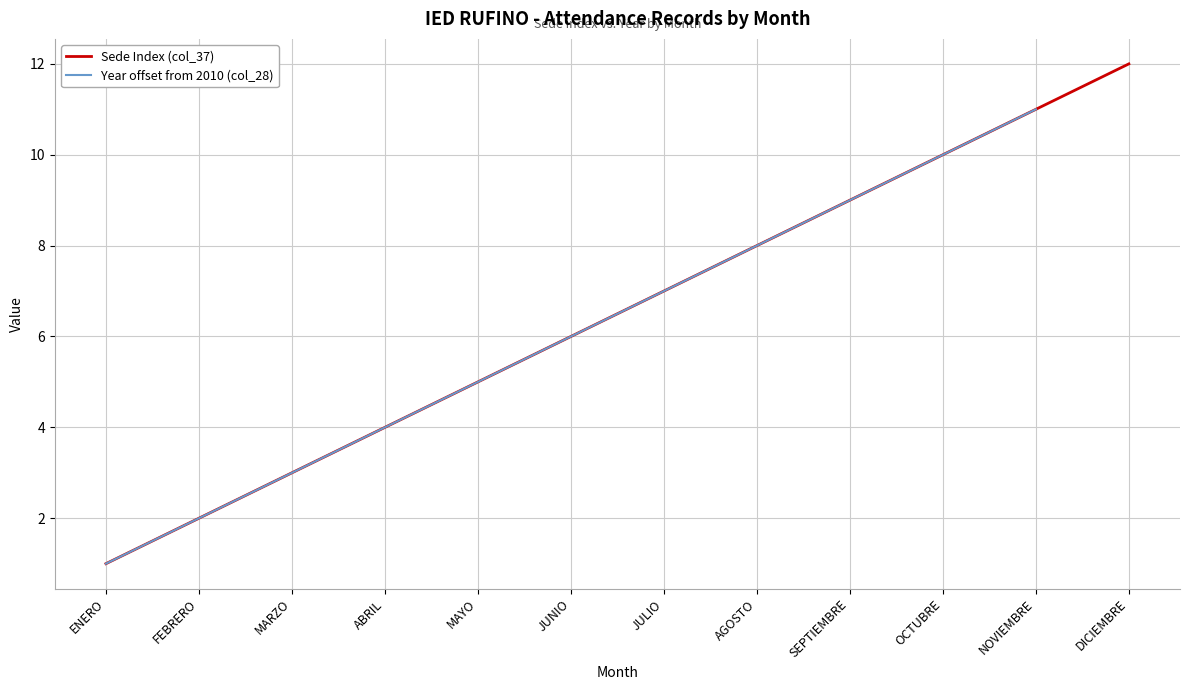

What is the label of the 12th point from the right?

ENERO